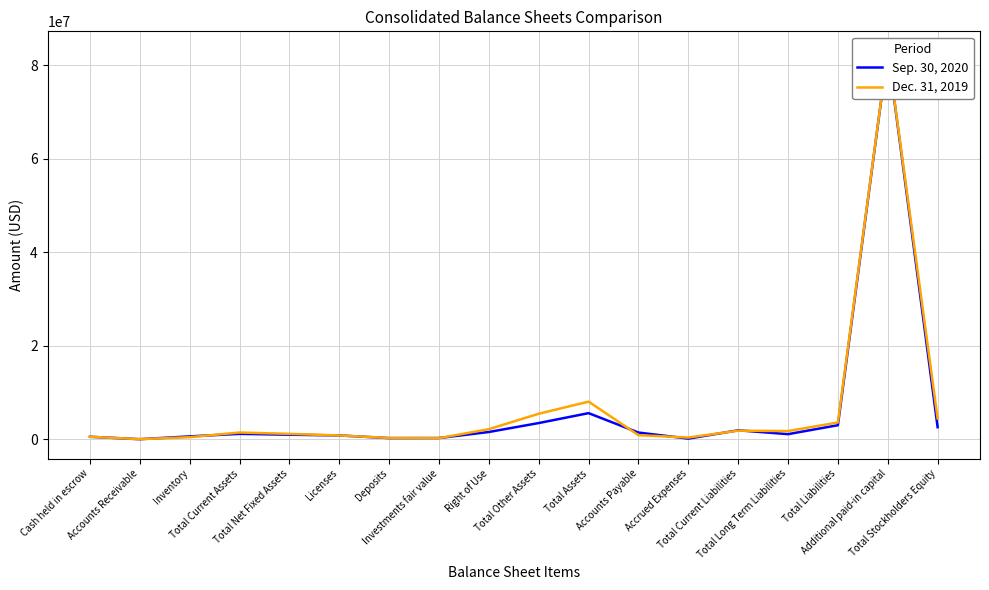

Reading left to right, list all the values displayed in this chart.

Sep. 30, 2020: Cash held in escrow=528570	Accounts Receivable=9810	Inventory=611887	Total Current Assets=1150267	Total Net Fixed Assets=970892	Licenses=812300	Deposits=244164	Investments fair value=258132	Right of Use=1553155	Total Other Assets=3464333	Total Assets=5585492	Accounts Payable=1432547	Accrued Expenses=136766	Total Current Liabilities=1913056	Total Long Term Liabilities=1089945	Total Liabilities=3003001	Additional paid-in capital=83111254	Total Stockholders Equity=2582491
Dec. 31, 2019: Cash held in escrow=528570	Accounts Receivable=21146	Inventory=442316	Total Current Assets=1438999	Total Net Fixed Assets=1151651	Licenses=812300	Deposits=275810	Investments fair value=232247	Right of Use=2155738	Total Other Assets=5455954	Total Assets=8046604	Accounts Payable=876227	Accrued Expenses=362903	Total Current Liabilities=1834066	Total Long Term Liabilities=1751237	Total Liabilities=3585303	Additional paid-in capital=83111254	Total Stockholders Equity=4461301